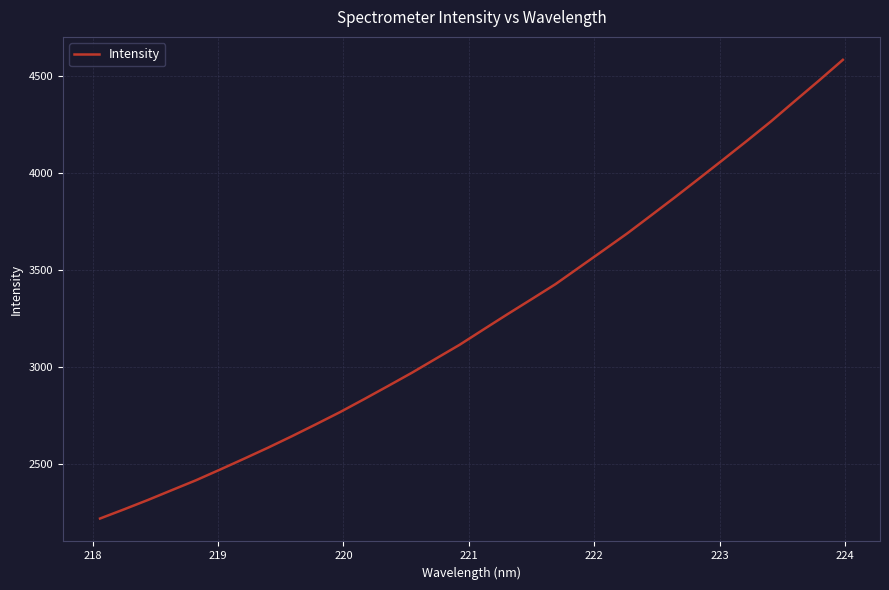

How many lines are shown in the chart?

1